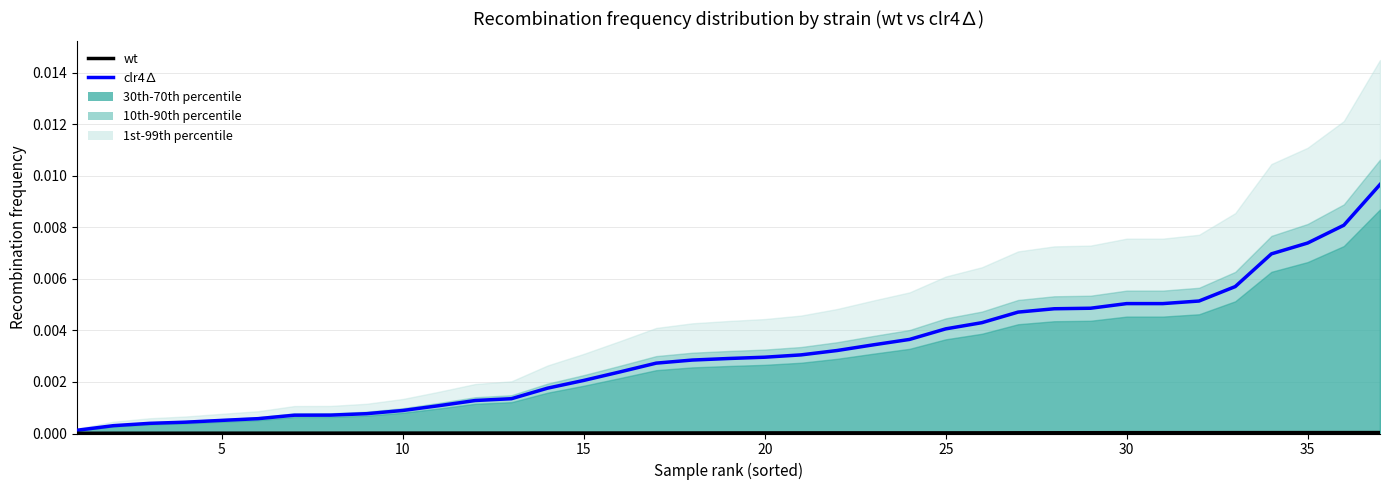

Count the number of data series in this chart.

2